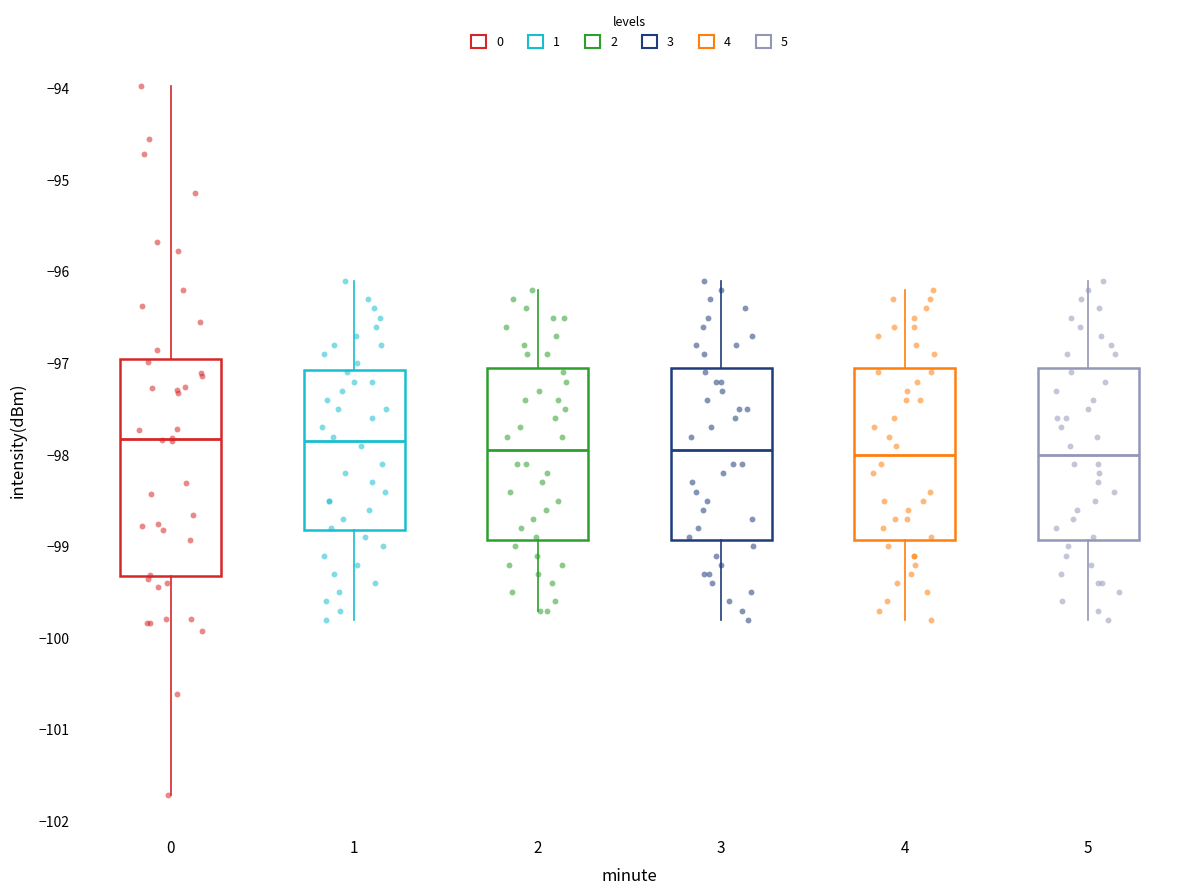

Which box is the tallest, from its lower edge to its upper edge?

0